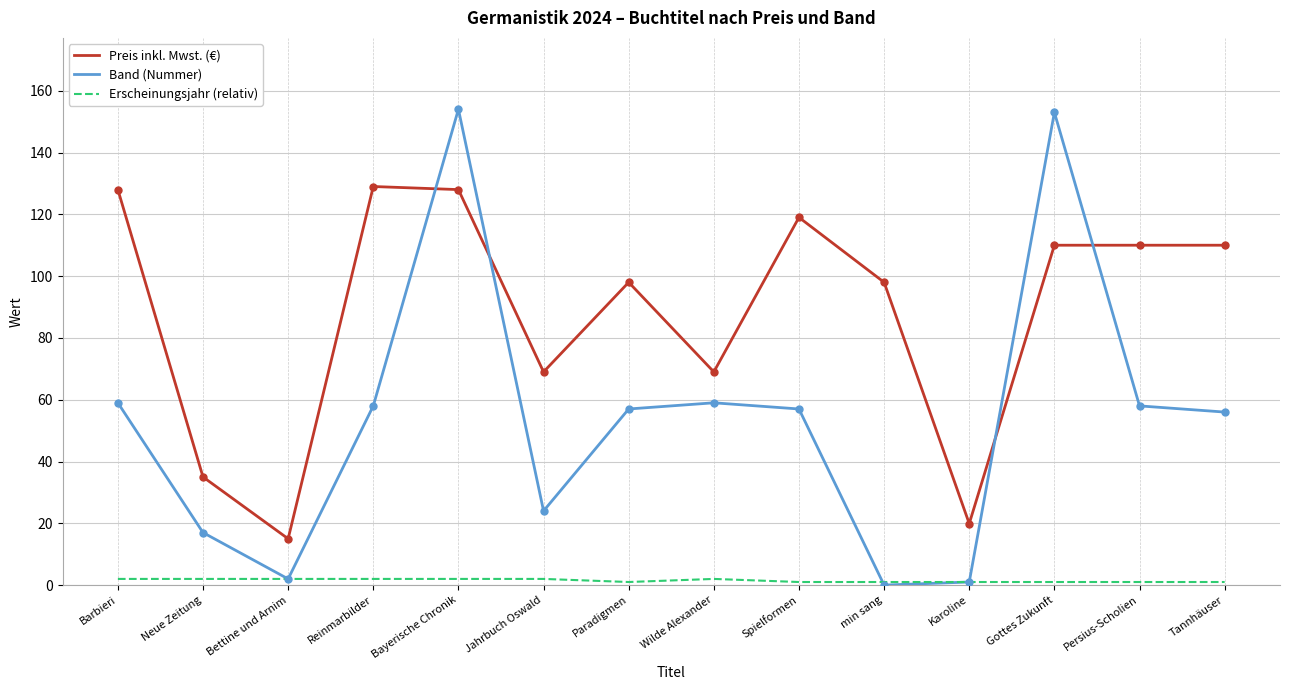

Reading left to right, transcribe all the data shown in this chart.

Preis inkl. Mwst. (€): 128.0	35.0	15.0	129.0	128.0	69.0	98.0	69.0	119.0	98.0	19.9	110.0	110.0	110.0
Band (Nummer): 59.0	17.0	2.0	58.0	154.0	24.0	57.0	59.0	57.0	0.0	1.0	153.0	58.0	56.0
Erscheinungsjahr (relativ): 2.0	2.0	2.0	2.0	2.0	2.0	1.0	2.0	1.0	1.0	1.0	1.0	1.0	1.0